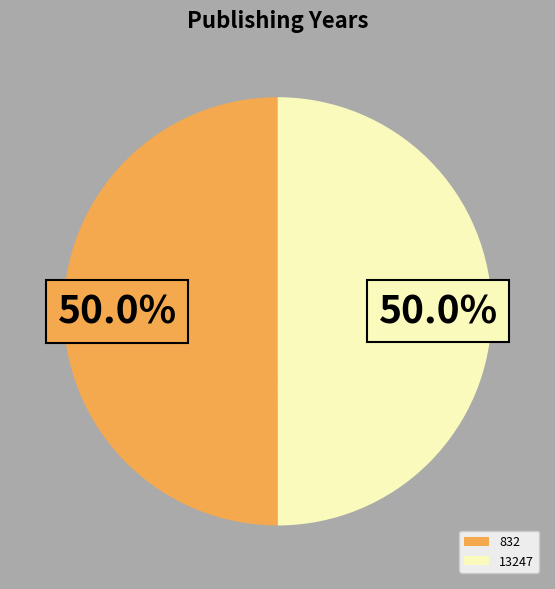

The 13247 slice represents 50% of the pie. True or false?

True